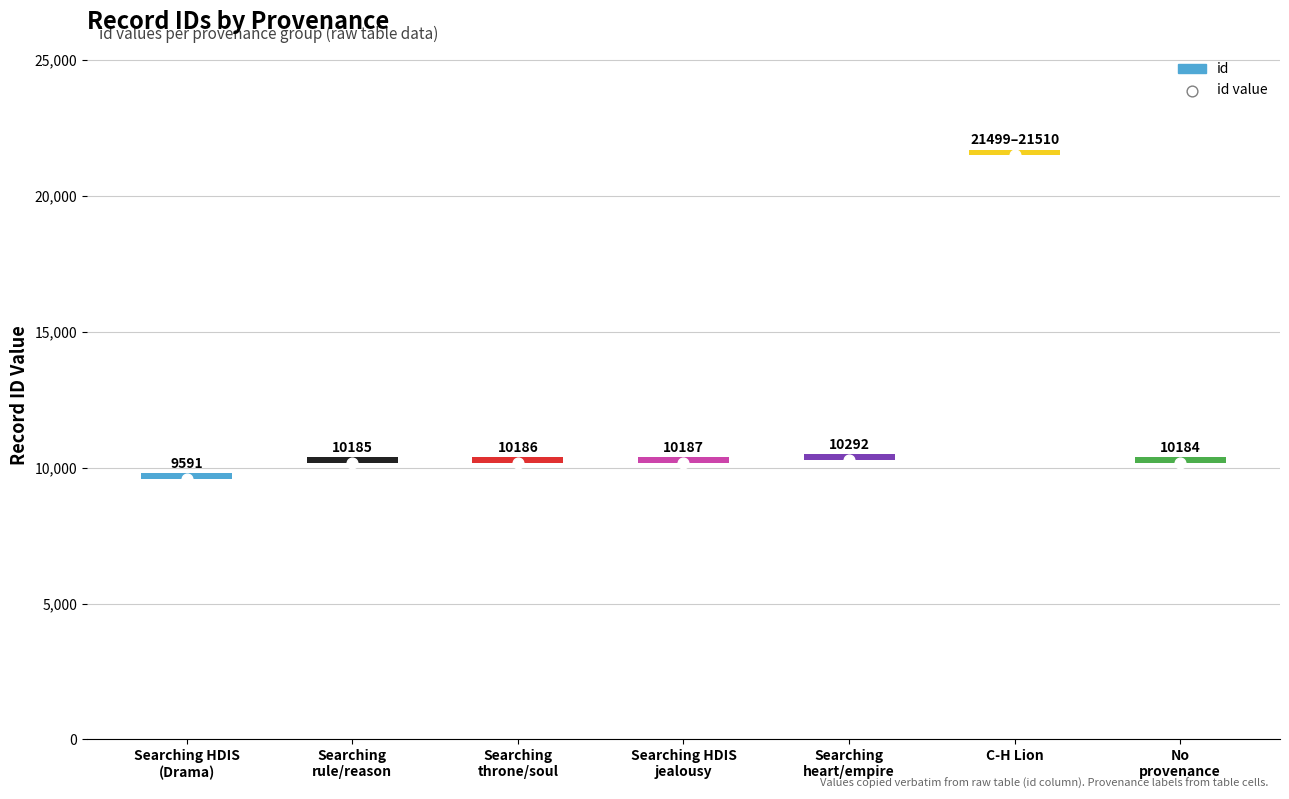

What is the total value across all series at Searching
heart/empire?

10492